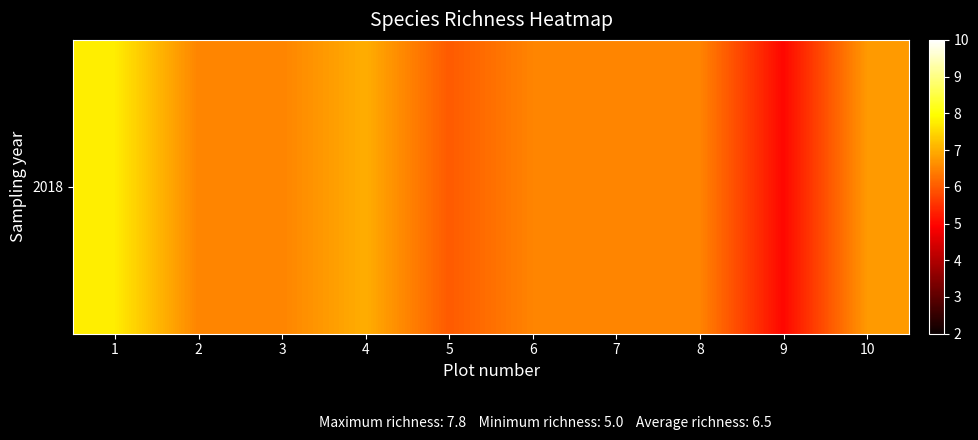

List the labels in order of value, smallest first.

9, 5, 2, 3, 6, 7, 8, 10, 4, 1